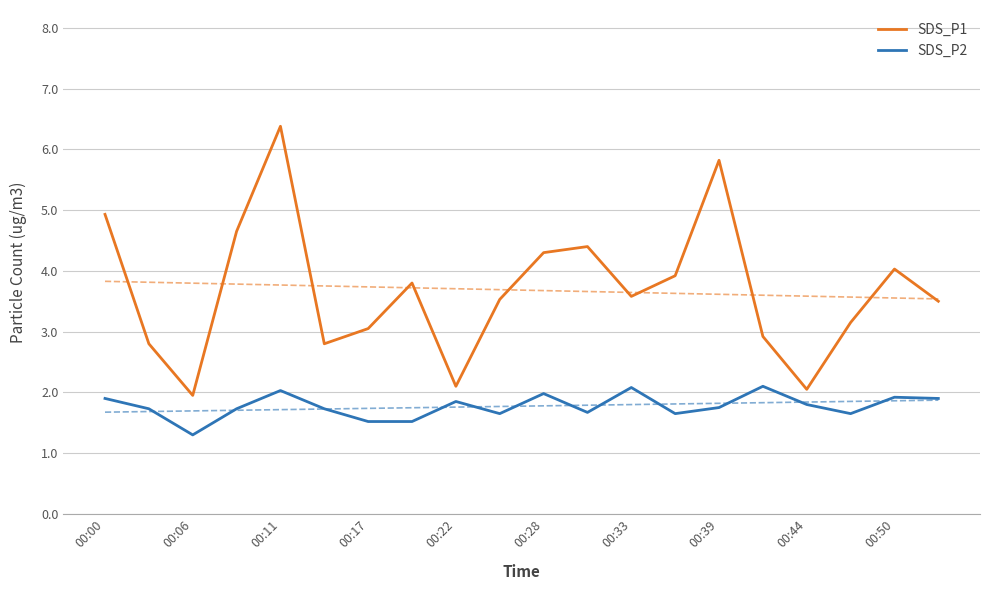

Reading left to right, transcribe all the data shown in this chart.

SDS_P1: 4.9	2.8	1.9	4.7	6.4	2.8	3.0	3.8	2.1	3.5	4.3	4.4	3.6	3.9	5.8	2.9	2.0	3.1	4.0	3.5
SDS_P2: 1.9	1.7	1.3	1.7	2.0	1.7	1.5	1.5	1.9	1.6	2.0	1.7	2.1	1.6	1.8	2.1	1.8	1.6	1.9	1.9